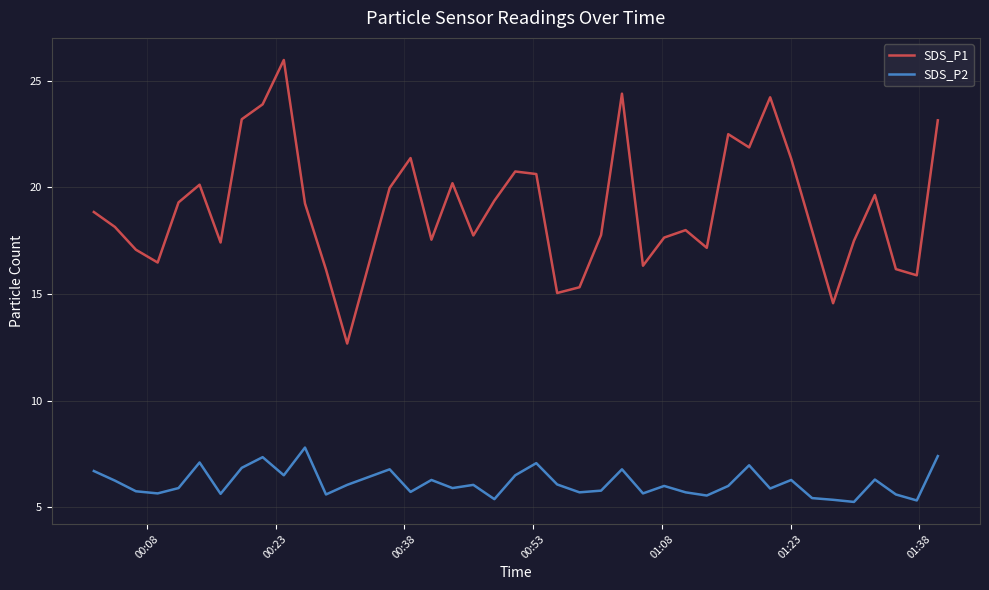

Rank the series by their average value, from highest to lowest.

SDS_P1, SDS_P2